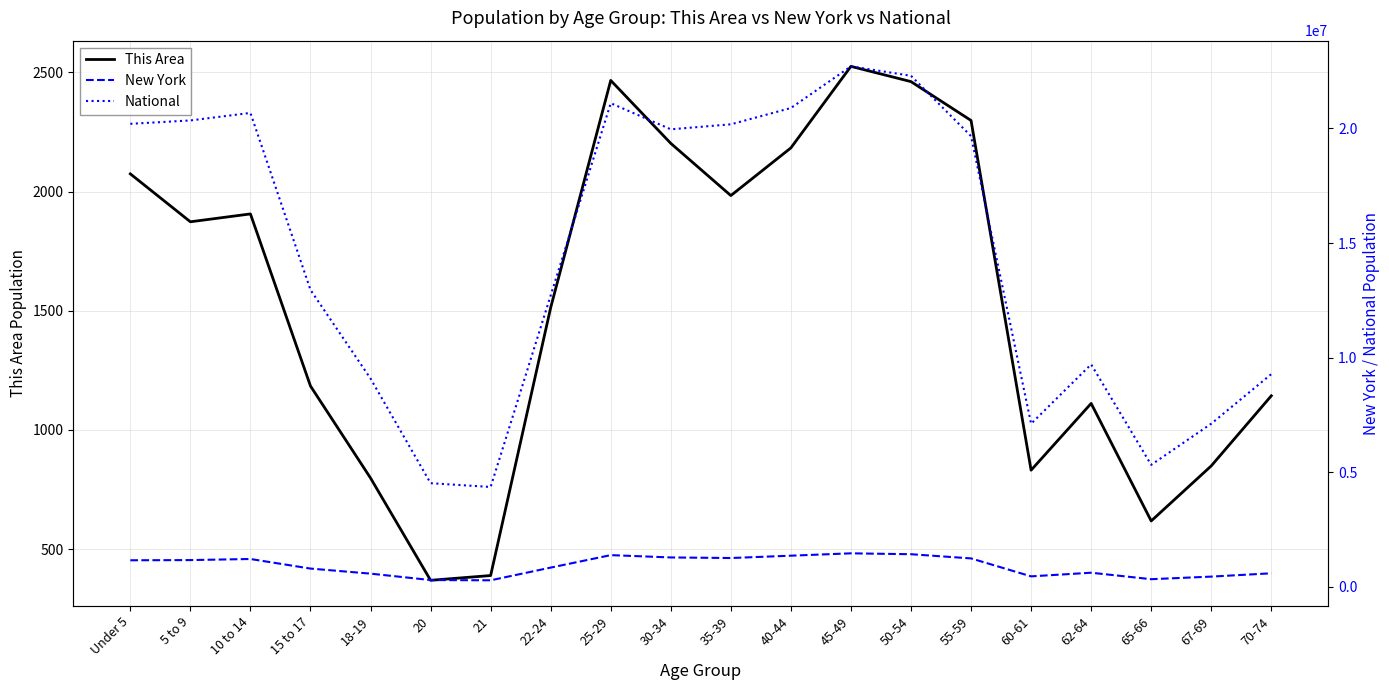

True or false: New York and This Area intersect in this chart.

False